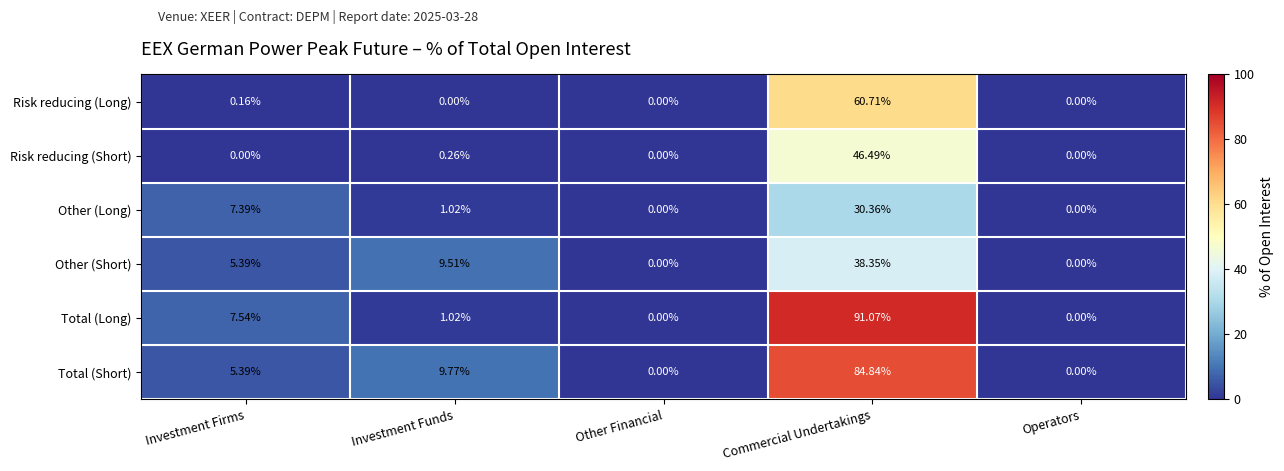

What is the total value across all series at Commercial Undertakings?

351.8